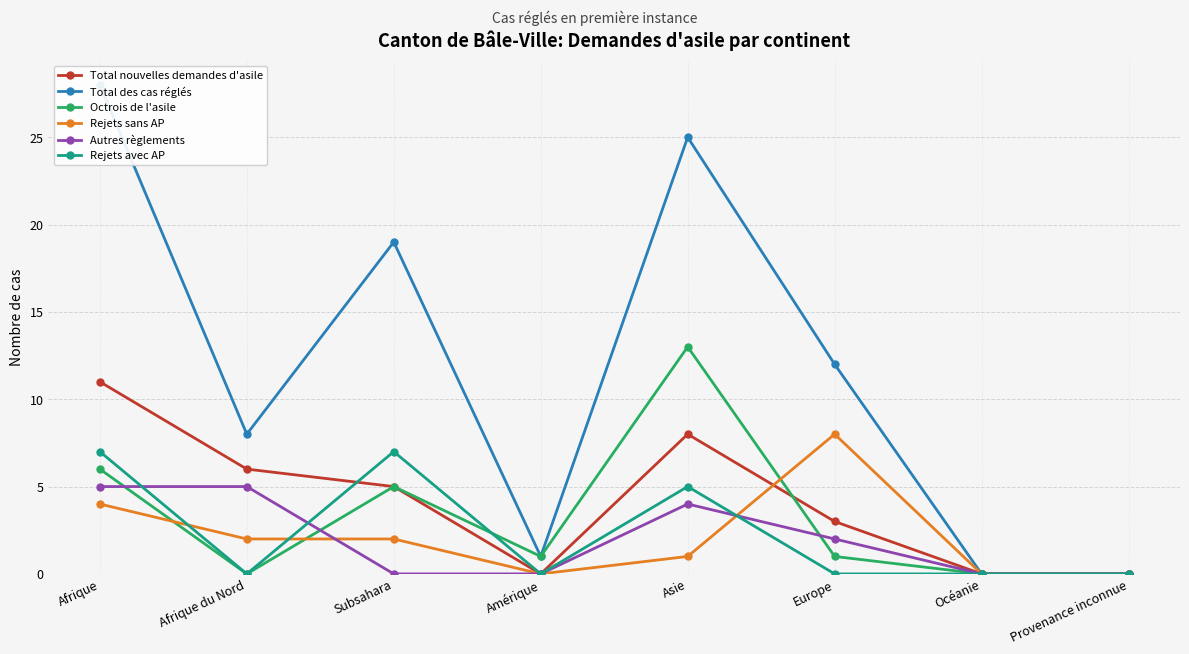

Between Amérique and Asie, which is larger?

Asie